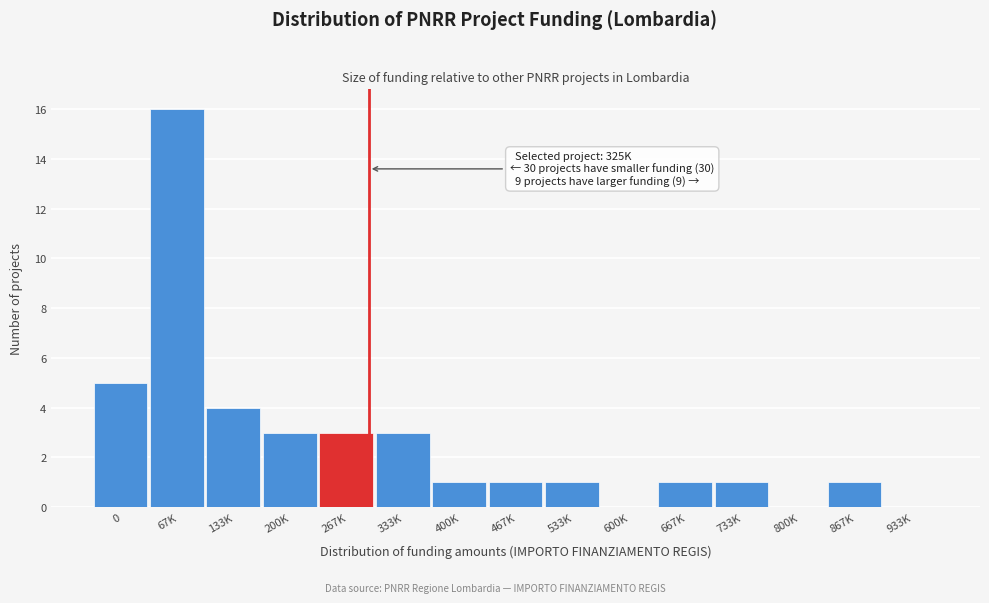

Reading left to right, what are all the values shown in this chart?

0=5	67K=16	133K=4	200K=3	267K=3	333K=3	400K=1	467K=1	533K=1	600K=0	667K=1	733K=1	800K=0	867K=1	933K=0